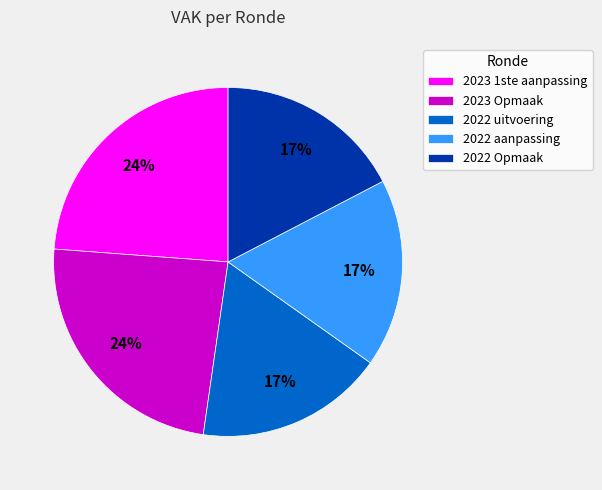

Does 2022 aanpassing represent more than half of the total?

No